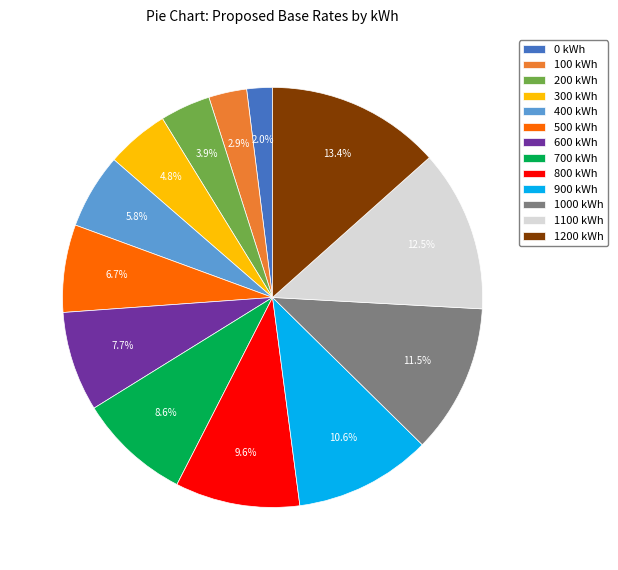

What is the smallest slice in the pie chart?

0 kWh